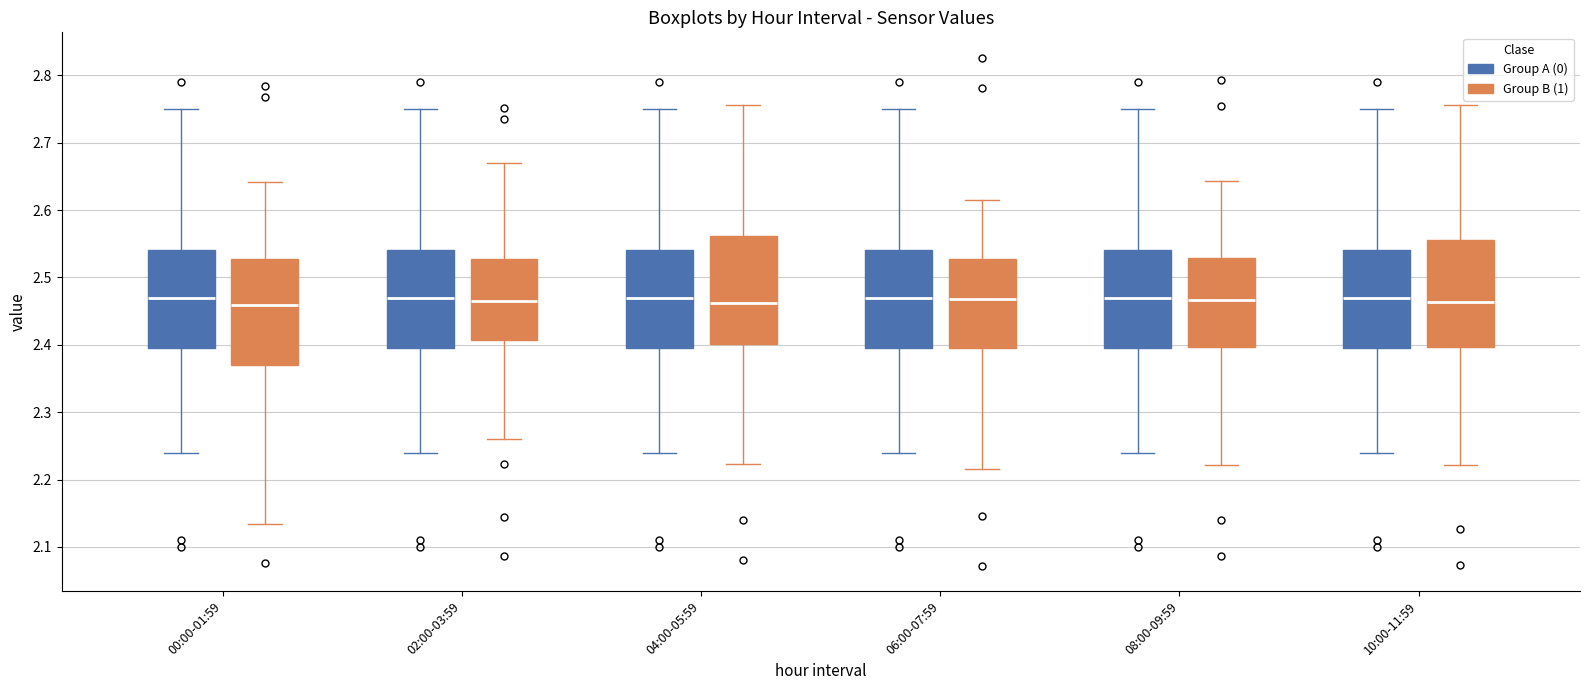

Reading left to right, transcribe this box plot: for each box, give where its median line is, the range the box spans, and where its two whiskers end, as read against the y-axis. The values are not printed on the chart, so give them approximately, as read against the axis.

00:00-01:59 (Group A (0)): median 2.47, box 2.40 to 2.54, whiskers 2.24 to 2.75
00:00-01:59 (Group B (1)): median 2.46, box 2.37 to 2.53, whiskers 2.13 to 2.64
02:00-03:59 (Group A (0)): median 2.47, box 2.40 to 2.54, whiskers 2.24 to 2.75
02:00-03:59 (Group B (1)): median 2.47, box 2.41 to 2.53, whiskers 2.26 to 2.67
04:00-05:59 (Group A (0)): median 2.47, box 2.40 to 2.54, whiskers 2.24 to 2.75
04:00-05:59 (Group B (1)): median 2.46, box 2.40 to 2.56, whiskers 2.22 to 2.76
06:00-07:59 (Group A (0)): median 2.47, box 2.40 to 2.54, whiskers 2.24 to 2.75
06:00-07:59 (Group B (1)): median 2.47, box 2.40 to 2.53, whiskers 2.22 to 2.61
08:00-09:59 (Group A (0)): median 2.47, box 2.40 to 2.54, whiskers 2.24 to 2.75
08:00-09:59 (Group B (1)): median 2.47, box 2.40 to 2.53, whiskers 2.22 to 2.64
10:00-11:59 (Group A (0)): median 2.47, box 2.40 to 2.54, whiskers 2.24 to 2.75
10:00-11:59 (Group B (1)): median 2.46, box 2.40 to 2.56, whiskers 2.22 to 2.76